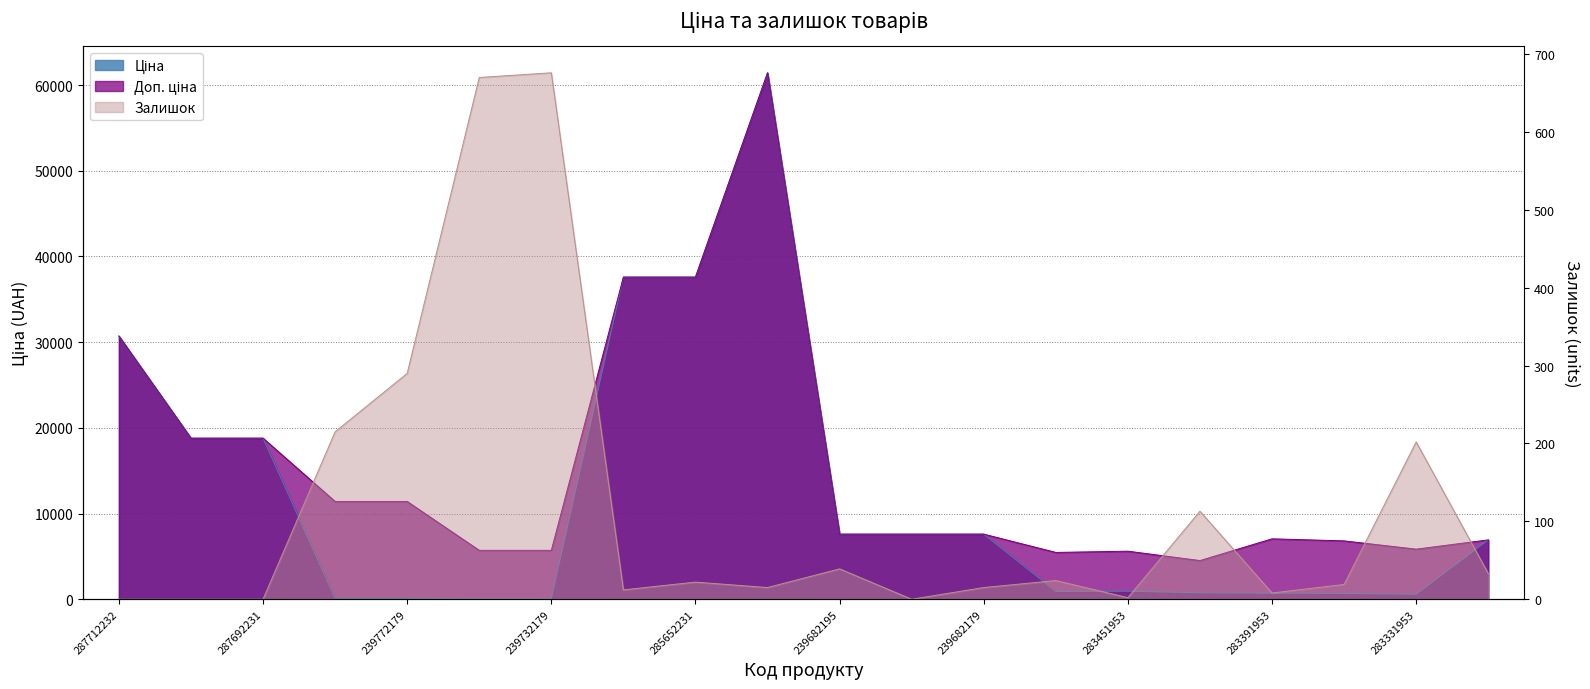

Is it true that Доп. ціна equals 30717.1 at 287712232?

True